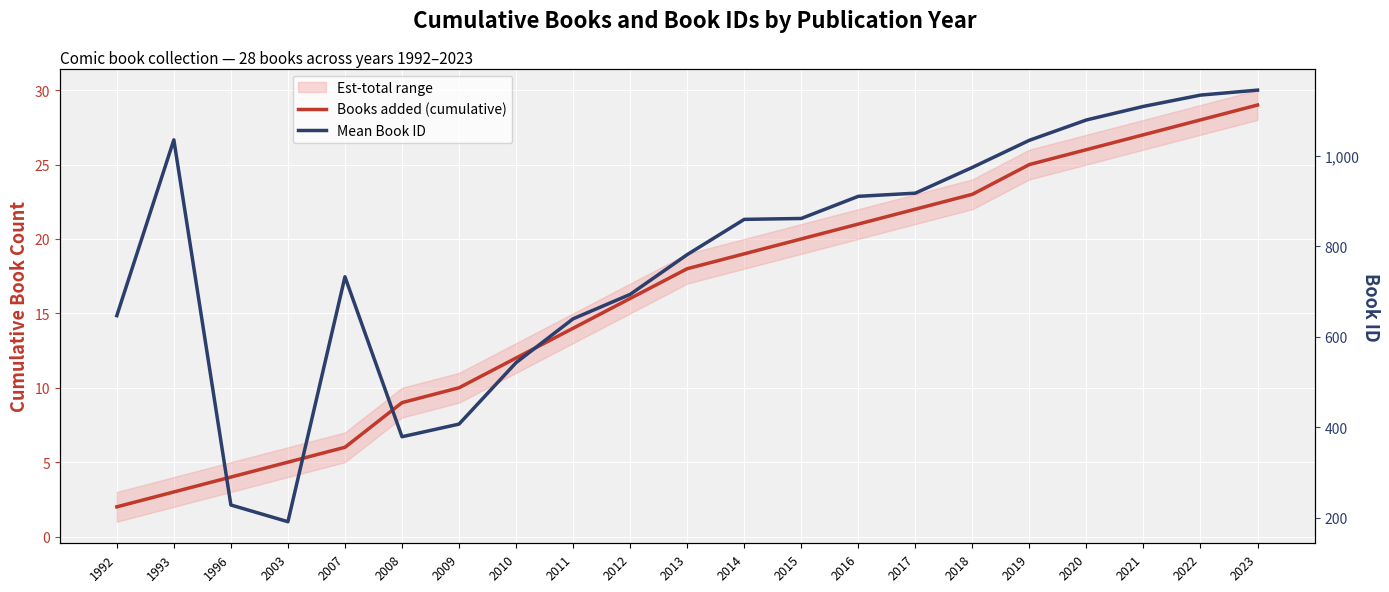

At which label does Mean Book ID first exceed 860?

1993